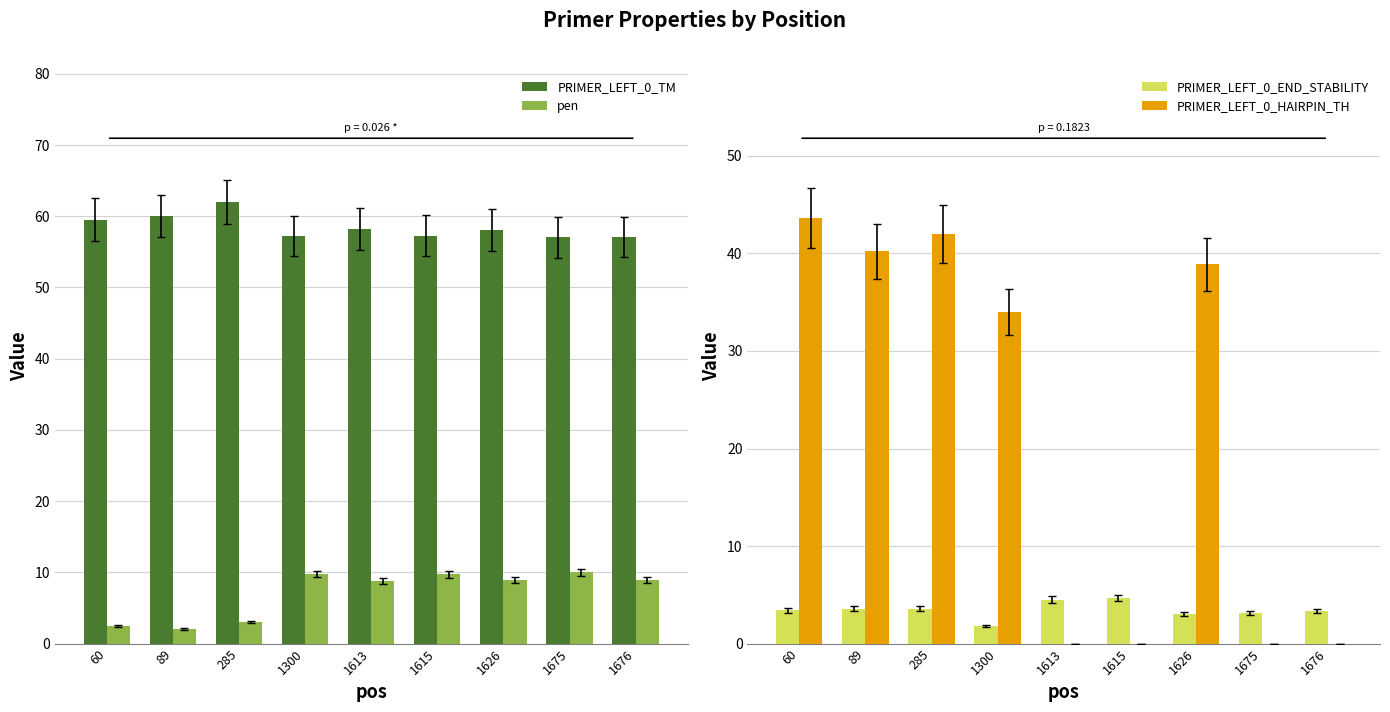

Reading right to left, what are all the values shown in this chart?

PRIMER_LEFT_0_TM: 57.1	57.0	58.1	57.2	58.2	57.2	62.0	60.0	59.5
pen: 8.9	10.0	8.9	9.8	8.8	9.8	3.0	2.0	2.5
PRIMER_LEFT_0_END_STABILITY: 3.4	3.1	3.0	4.7	4.5	1.8	3.6	3.6	3.4
PRIMER_LEFT_0_HAIRPIN_TH: 0.0	0.0	38.9	0.0	0.0	34.0	42.0	40.2	43.6